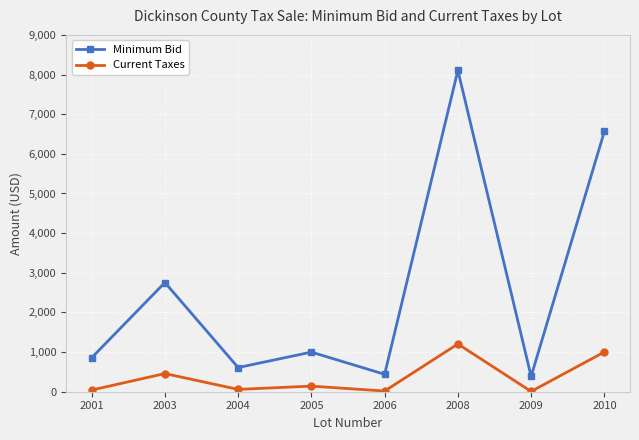

What is the value of the Minimum Bid point at the 1st from the left?

856.8